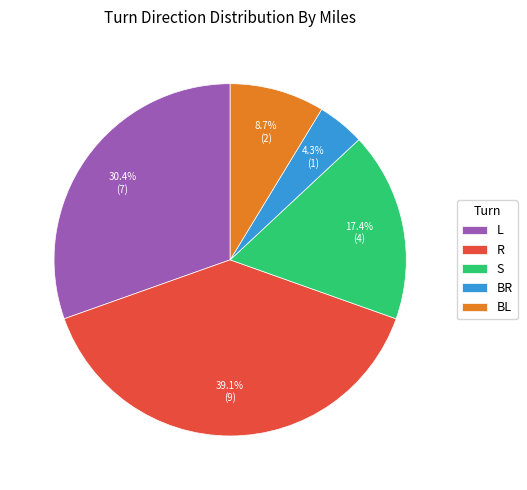

What percentage is the L slice, to the nearest percent?

30%